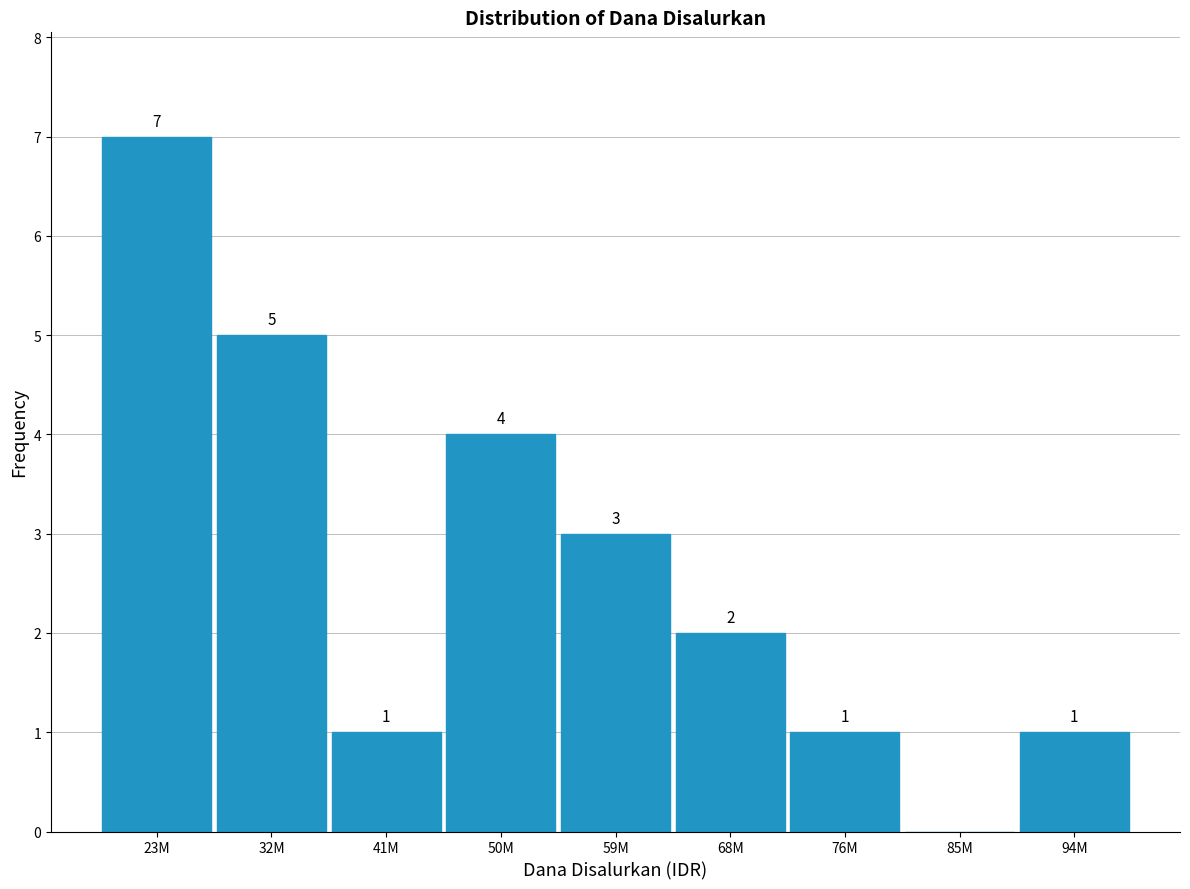

Reading left to right, extract all data points from this chart.

23M=7	32M=5	41M=1	50M=4	59M=3	68M=2	76M=1	85M=0	94M=1